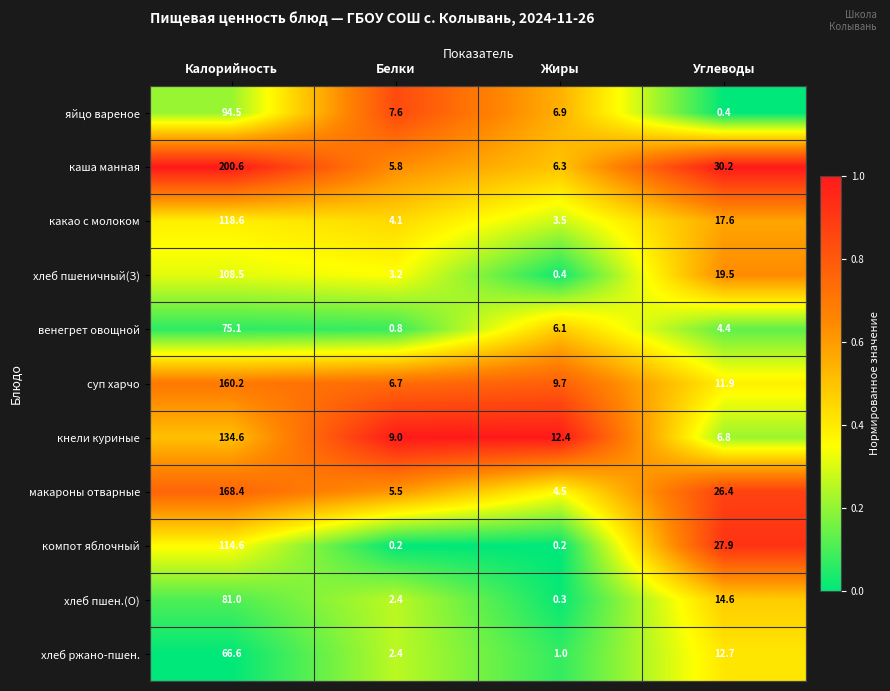

What is the total value across all series at Калорийность?

1322.7